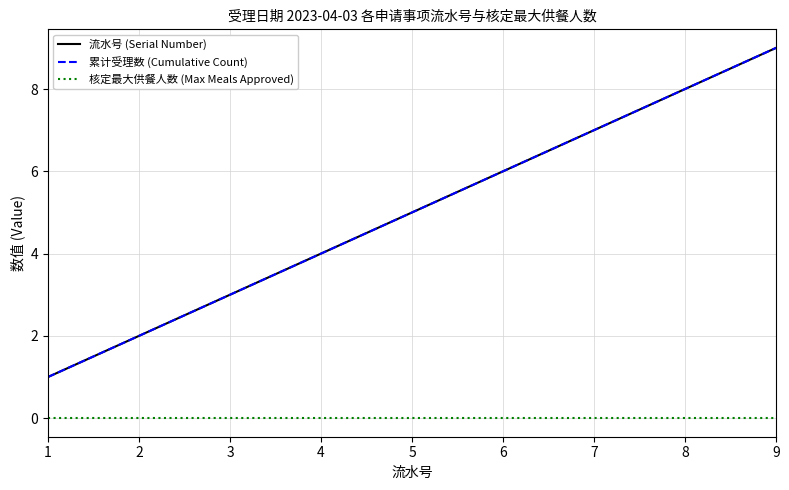

What is the minimum value for 累计受理数 (Cumulative Count)?

1